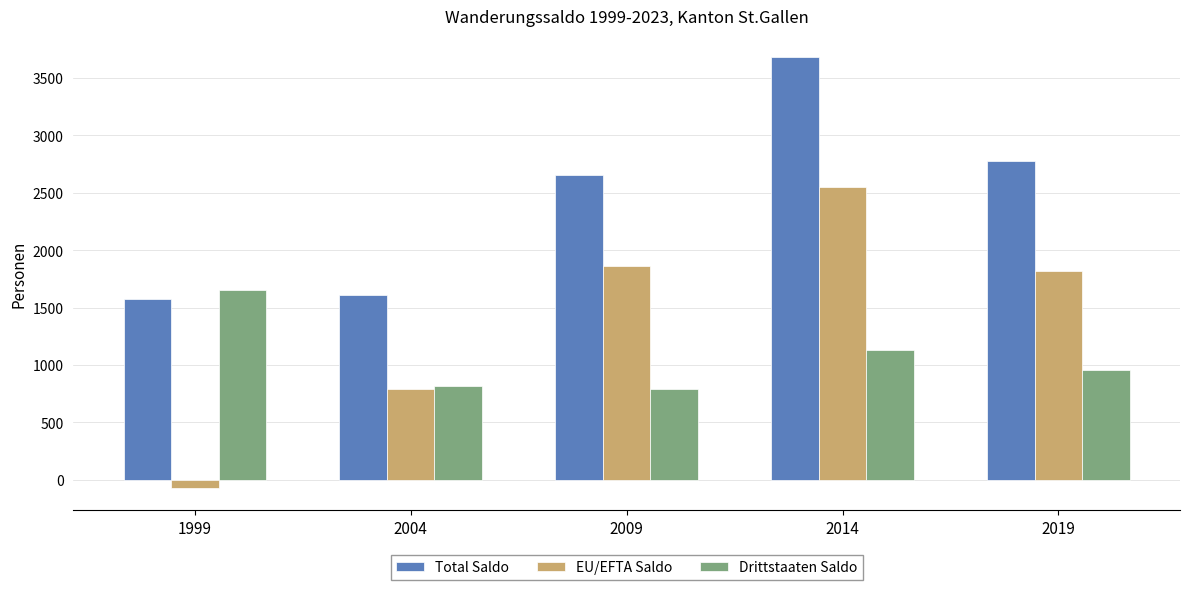

At which label is Drittstaaten Saldo closest to 1222?

2014